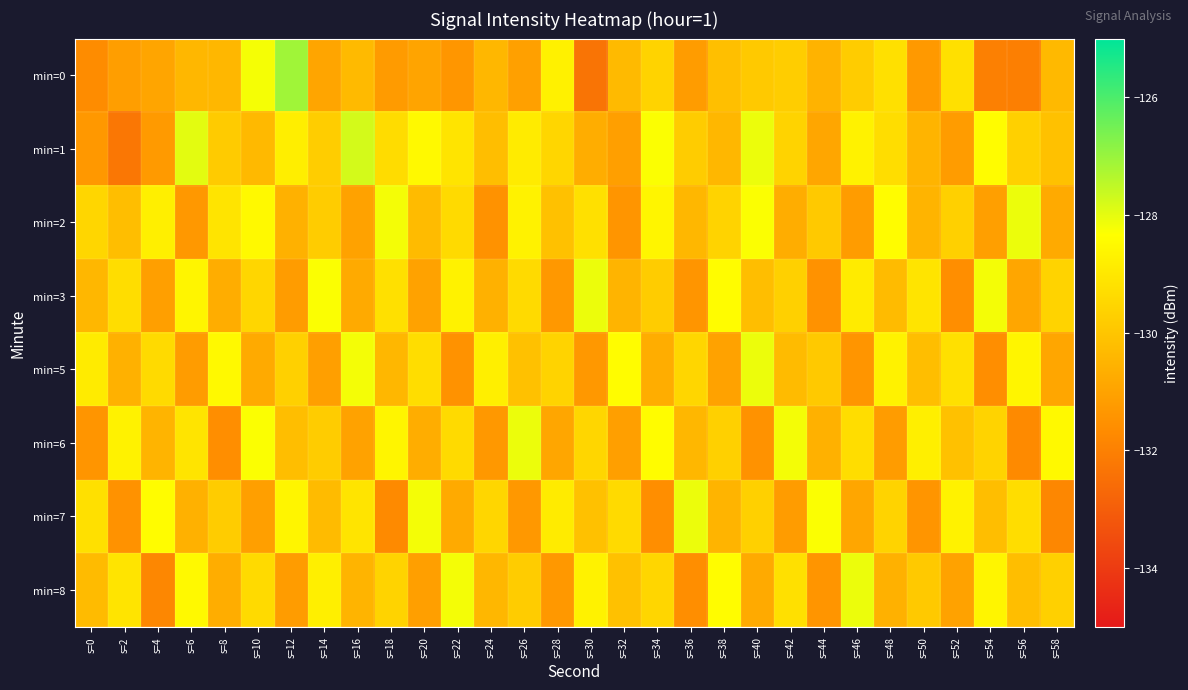

Reading left to right, what are all the values shown in this chart?

min=0: s=0=-131.7	s=2=-131.1	s=4=-130.9	s=6=-130.4	s=8=-130.4	s=10=-128.2	s=12=-127.1	s=14=-130.9	s=16=-130.3	s=18=-131.2	s=20=-131.0	s=22=-131.4	s=24=-130.4	s=26=-131.1	s=28=-128.7	s=30=-132.3	s=32=-130.3	s=34=-129.6	s=36=-131.2	s=38=-130.2	s=40=-129.9	s=42=-129.8	s=44=-130.5	s=46=-129.8	s=48=-129.2	s=50=-131.3	s=52=-129.2	s=54=-132.0	s=56=-132.0	s=58=-130.3
min=1: s=0=-131.3	s=2=-132.3	s=4=-131.3	s=6=-128.0	s=8=-129.8	s=10=-130.3	s=12=-128.8	s=14=-129.8	s=16=-127.8	s=18=-129.3	s=20=-128.5	s=22=-129.1	s=24=-130.2	s=26=-128.9	s=28=-129.5	s=30=-130.7	s=32=-131.1	s=34=-128.3	s=36=-129.8	s=38=-130.4	s=40=-128.1	s=42=-129.6	s=44=-130.9	s=46=-128.7	s=48=-129.3	s=50=-130.5	s=52=-131.2	s=54=-128.4	s=56=-129.7	s=58=-130.1
min=2: s=0=-129.5	s=2=-130.2	s=4=-128.8	s=6=-131.3	s=8=-129.1	s=10=-128.5	s=12=-130.6	s=14=-129.8	s=16=-131.0	s=18=-128.2	s=20=-130.3	s=22=-129.4	s=24=-131.5	s=26=-128.7	s=28=-130.1	s=30=-129.2	s=32=-131.4	s=34=-128.6	s=36=-130.4	s=38=-129.6	s=40=-128.3	s=42=-130.7	s=44=-129.9	s=46=-131.2	s=48=-128.4	s=50=-130.5	s=52=-129.7	s=54=-131.1	s=56=-128.1	s=58=-130.8
min=3: s=0=-130.4	s=2=-129.3	s=4=-131.1	s=6=-128.6	s=8=-130.7	s=10=-129.5	s=12=-131.2	s=14=-128.3	s=16=-130.8	s=18=-129.2	s=20=-131.0	s=22=-128.7	s=24=-130.6	s=26=-129.4	s=28=-131.3	s=30=-128.1	s=32=-130.5	s=34=-129.8	s=36=-131.4	s=38=-128.4	s=40=-130.2	s=42=-129.7	s=44=-131.5	s=46=-128.9	s=48=-130.3	s=50=-129.1	s=52=-131.6	s=54=-128.2	s=56=-130.9	s=58=-129.6
min=5: s=0=-128.9	s=2=-130.6	s=4=-129.4	s=6=-131.2	s=8=-128.5	s=10=-130.8	s=12=-129.7	s=14=-131.1	s=16=-128.2	s=18=-130.4	s=20=-129.3	s=22=-131.5	s=24=-128.8	s=26=-130.1	s=28=-129.6	s=30=-131.3	s=32=-128.4	s=34=-130.7	s=36=-129.5	s=38=-131.0	s=40=-128.1	s=42=-130.3	s=44=-129.9	s=46=-131.4	s=48=-128.7	s=50=-130.2	s=52=-129.2	s=54=-131.6	s=56=-128.6	s=58=-130.9
min=6: s=0=-131.4	s=2=-128.7	s=4=-130.5	s=6=-129.1	s=8=-131.6	s=10=-128.3	s=12=-130.2	s=14=-129.8	s=16=-131.0	s=18=-128.6	s=20=-130.7	s=22=-129.4	s=24=-131.3	s=26=-128.1	s=28=-130.9	s=30=-129.5	s=32=-131.1	s=34=-128.4	s=36=-130.4	s=38=-129.7	s=40=-131.5	s=42=-128.2	s=44=-130.6	s=46=-129.3	s=48=-131.2	s=50=-128.8	s=52=-130.1	s=54=-129.6	s=56=-131.7	s=58=-128.5
min=7: s=0=-129.2	s=2=-131.5	s=4=-128.4	s=6=-130.6	s=8=-129.8	s=10=-131.1	s=12=-128.6	s=14=-130.3	s=16=-129.1	s=18=-131.7	s=20=-128.2	s=22=-130.8	s=24=-129.5	s=26=-131.3	s=28=-128.9	s=30=-130.1	s=32=-129.4	s=34=-131.6	s=36=-128.1	s=38=-130.5	s=40=-129.7	s=42=-131.2	s=44=-128.3	s=46=-130.9	s=48=-129.6	s=50=-131.4	s=52=-128.7	s=54=-130.2	s=56=-129.3	s=58=-131.8
min=8: s=0=-130.3	s=2=-129.1	s=4=-131.8	s=6=-128.5	s=8=-130.7	s=10=-129.4	s=12=-131.2	s=14=-128.8	s=16=-130.5	s=18=-129.6	s=20=-131.1	s=22=-128.2	s=24=-130.4	s=26=-129.8	s=28=-131.3	s=30=-128.7	s=32=-130.1	s=34=-129.5	s=36=-131.6	s=38=-128.4	s=40=-130.8	s=42=-129.2	s=44=-131.4	s=46=-128.1	s=48=-130.6	s=50=-129.9	s=52=-131.0	s=54=-128.6	s=56=-130.2	s=58=-129.7